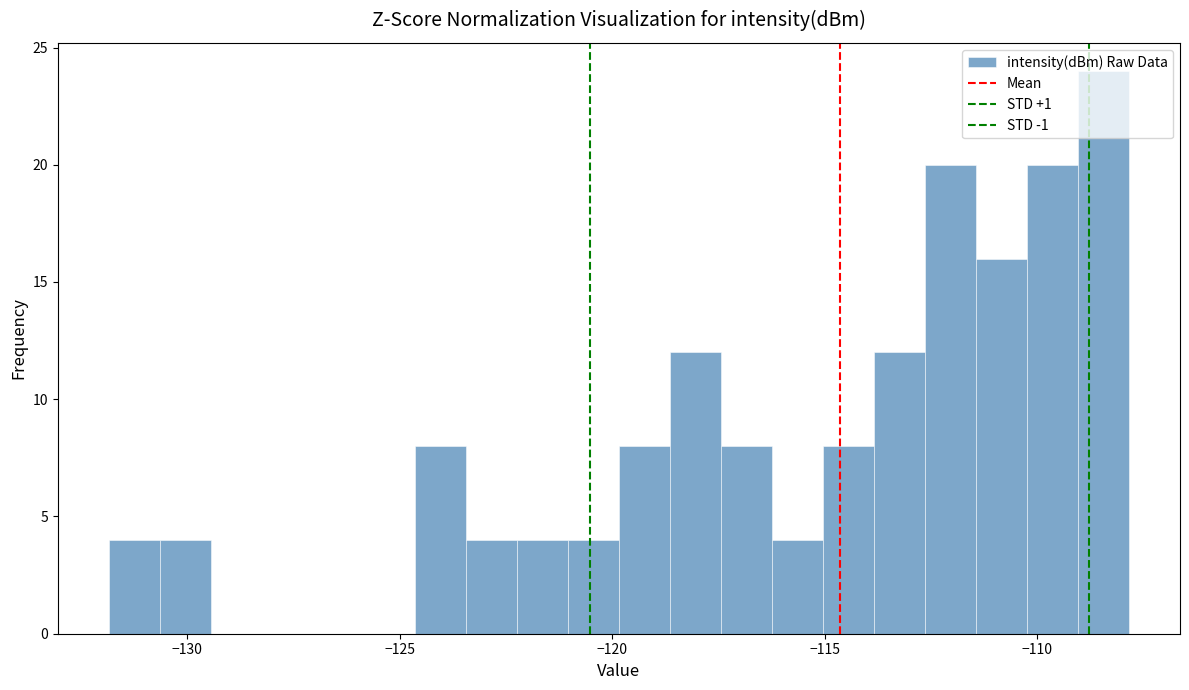

Around what value on the x-axis is the tallest bar? Give the approximate position of its centre, as read against the axis.

-108.5